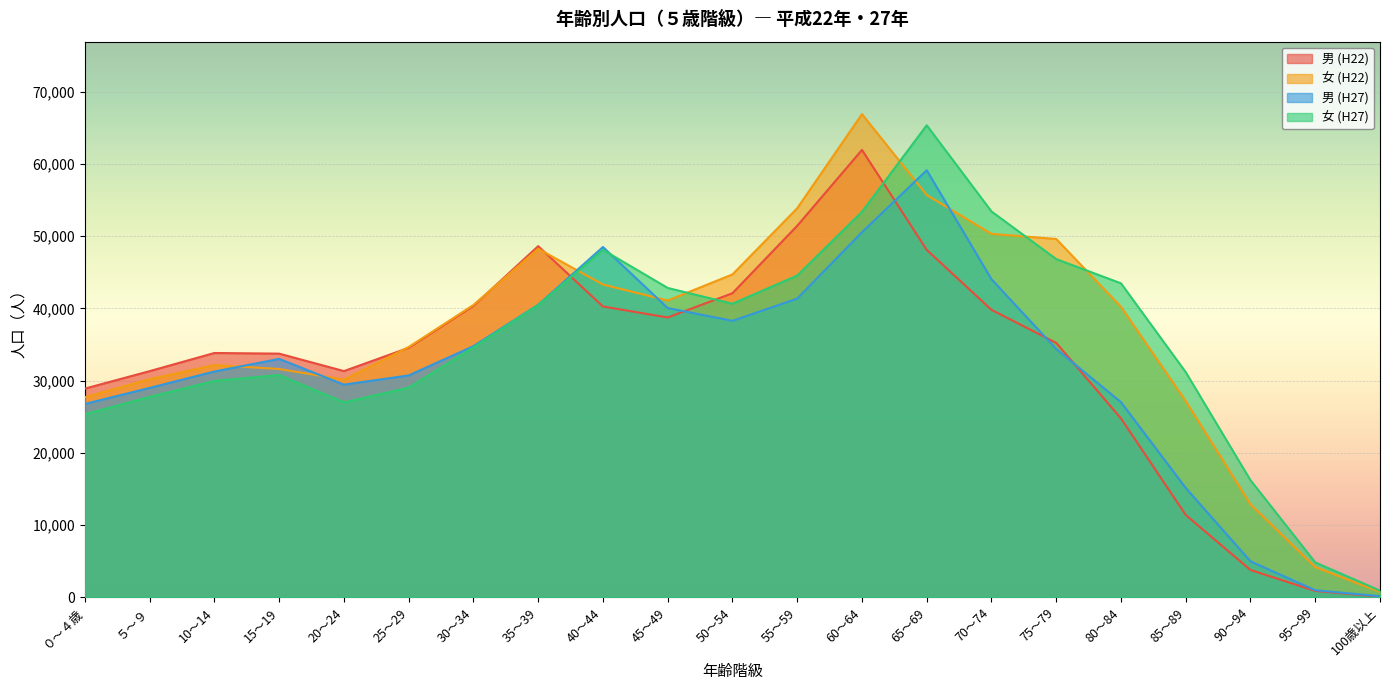

Does the chart display data point markers on the line(s)?

No